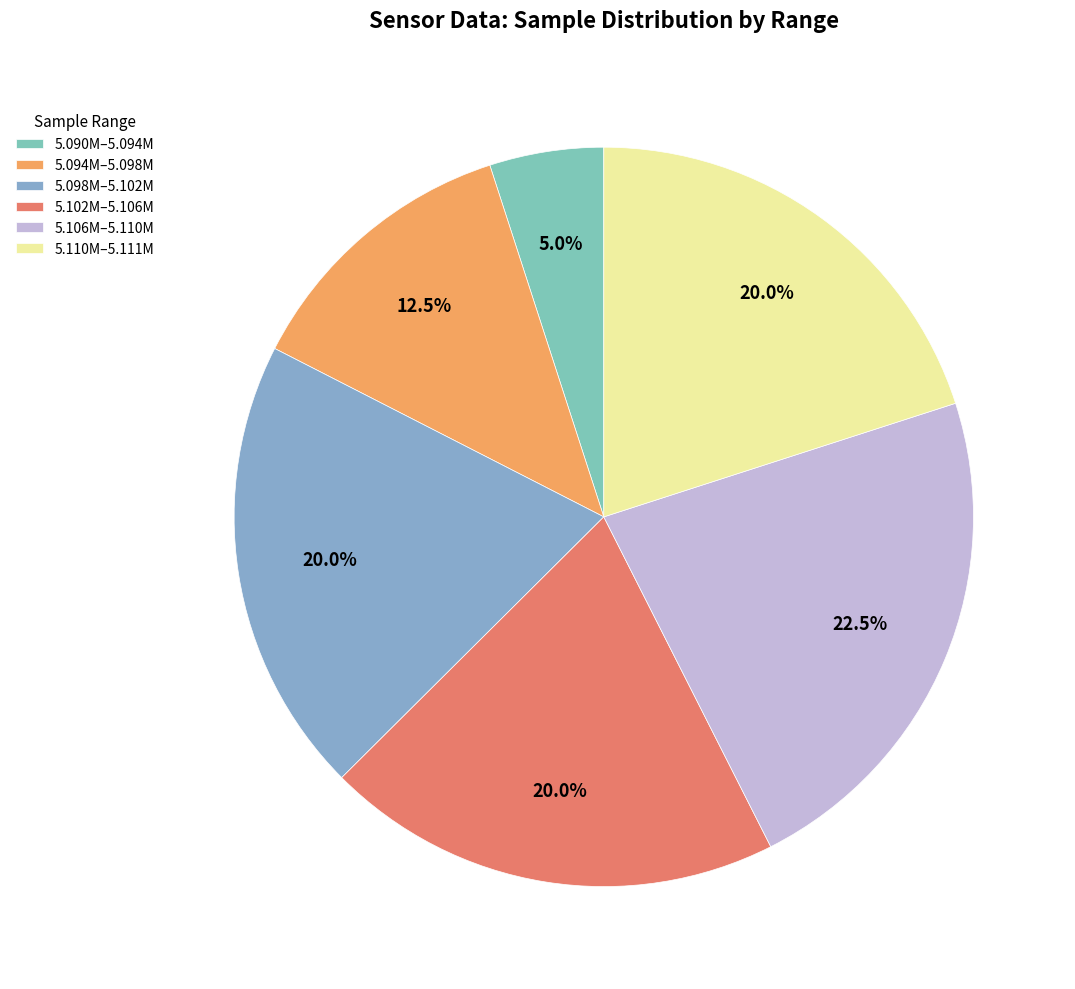

How many segments does this pie chart have?

6